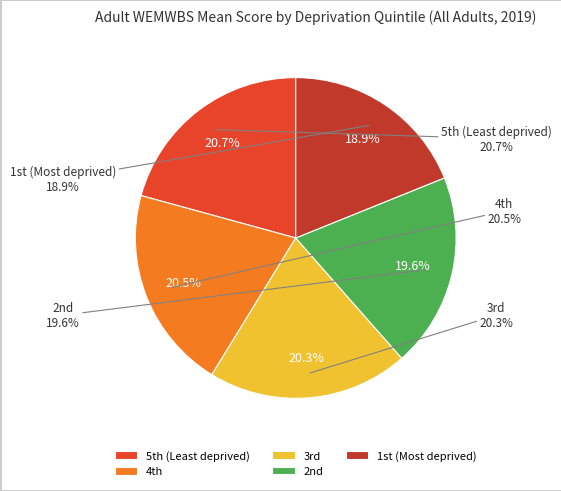

Which slice is the largest?

5th (Least deprived)